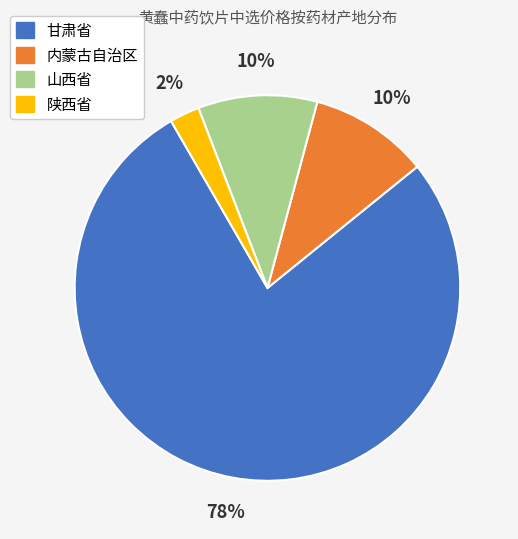

How many segments does this pie chart have?

4